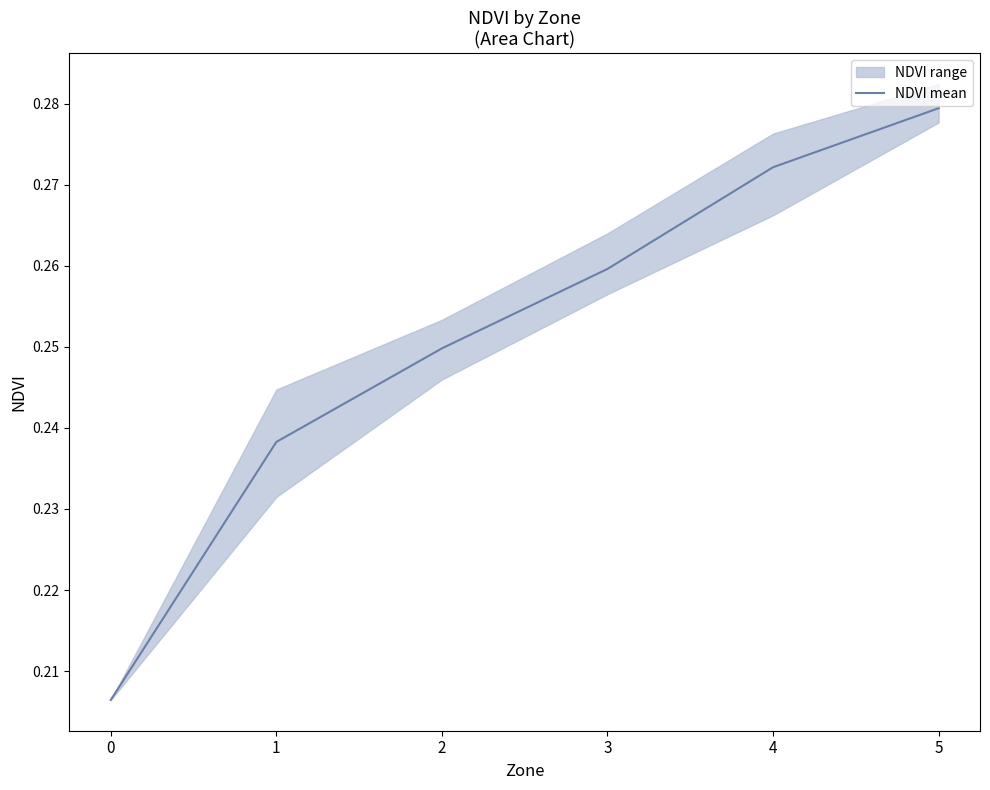

What is the sum of all values?

1.5